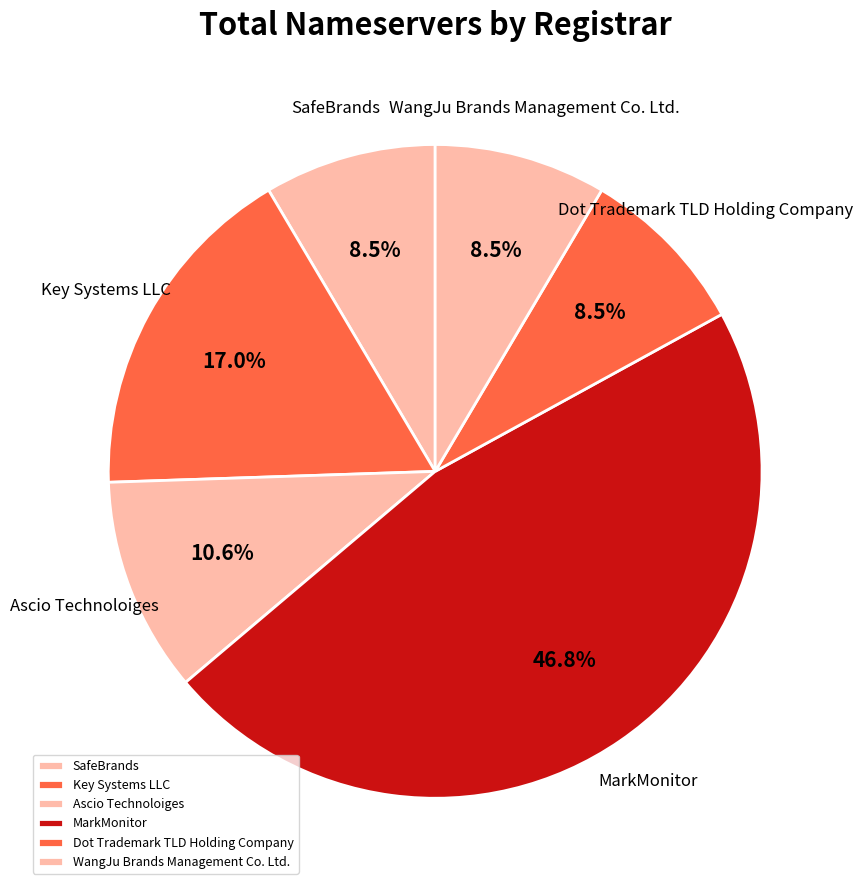

How many slices are in this pie chart?

6